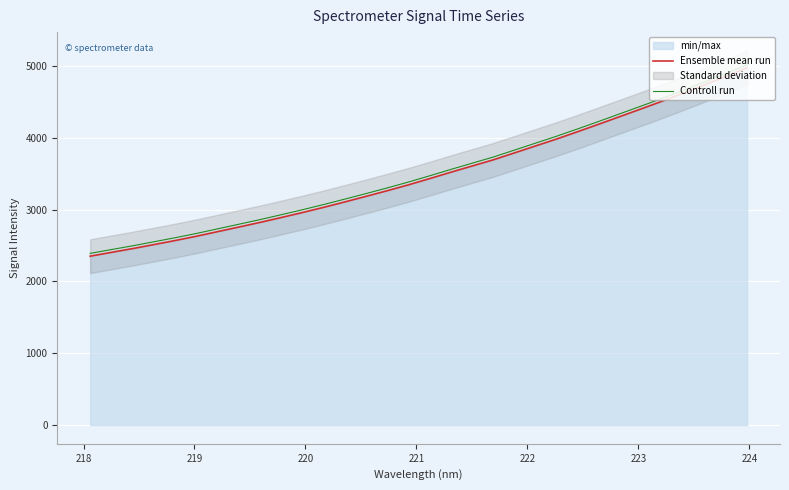

What is the lowest value of the Controll run series?

2390.0